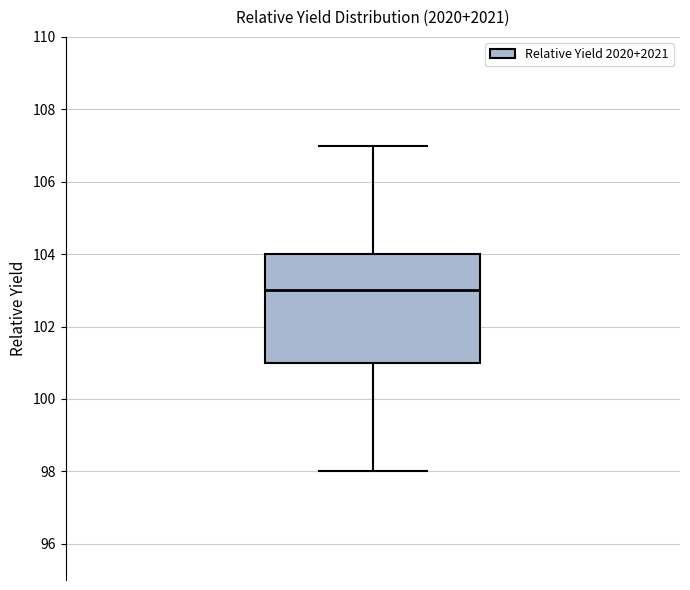

Read this box plot against the y-axis: the position of the median line, the range covered by the box, and the ends of both whiskers. The values are not printed on the chart, so give them approximately, as read against the axis.

median 103, box 101 to 104, whiskers 98 to 107